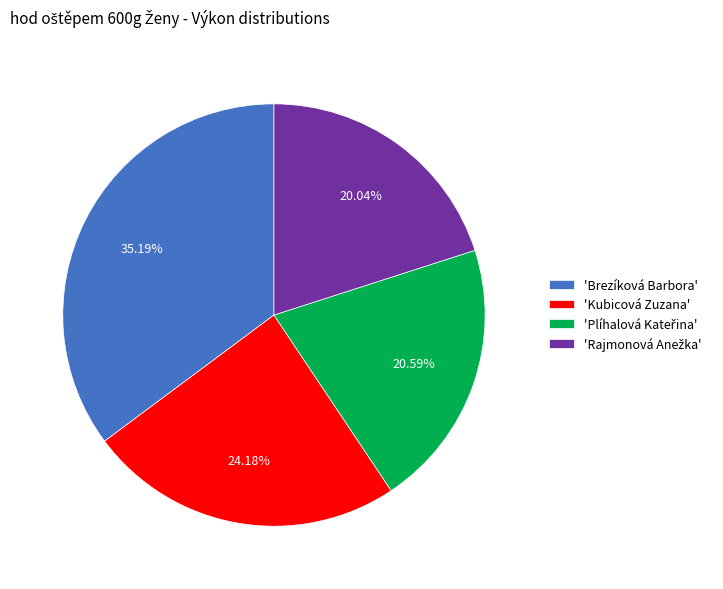

Between 'Brezíková Barbora' and 'Kubicová Zuzana', which is larger?

'Brezíková Barbora'